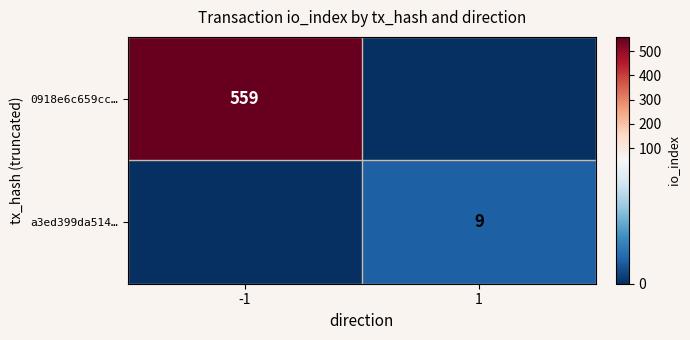

What is the maximum value shown in the chart?

559